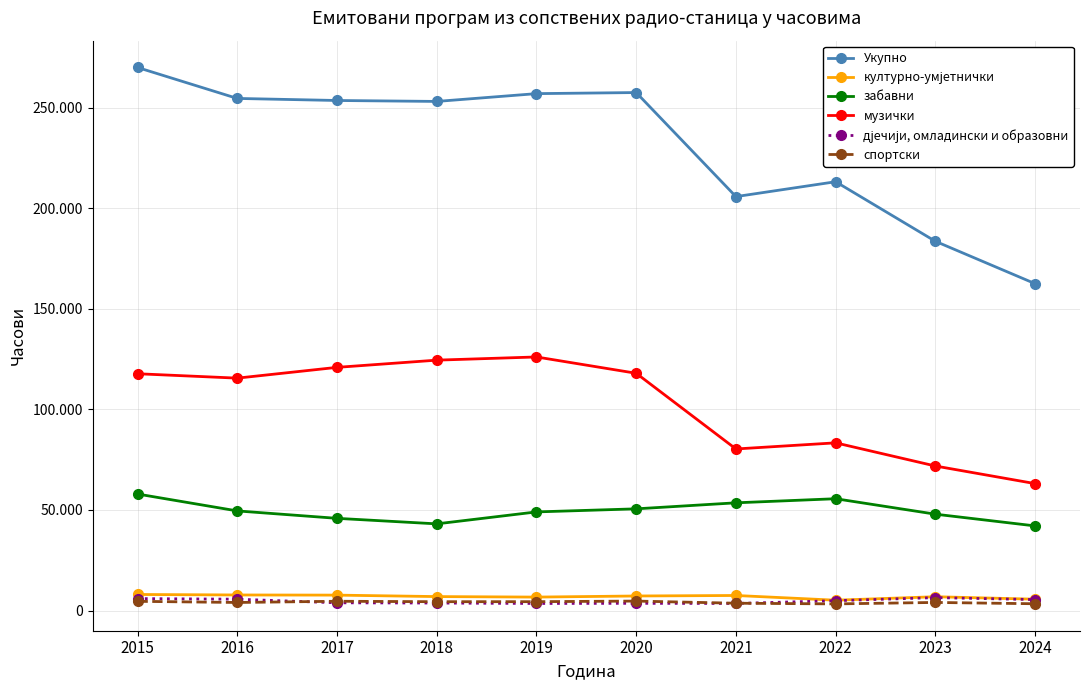

Does the chart have visible grid lines?

Yes